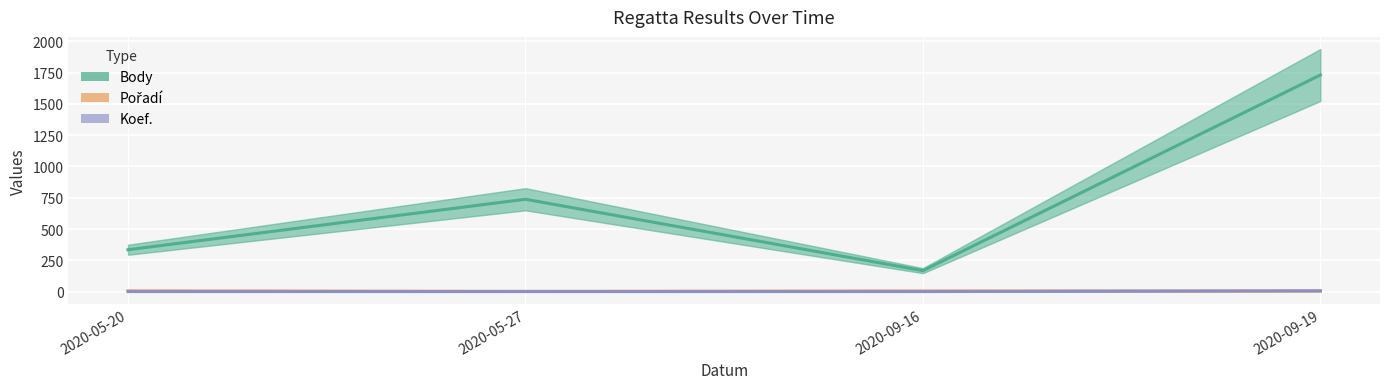

How many data points in Body are above 738?

1